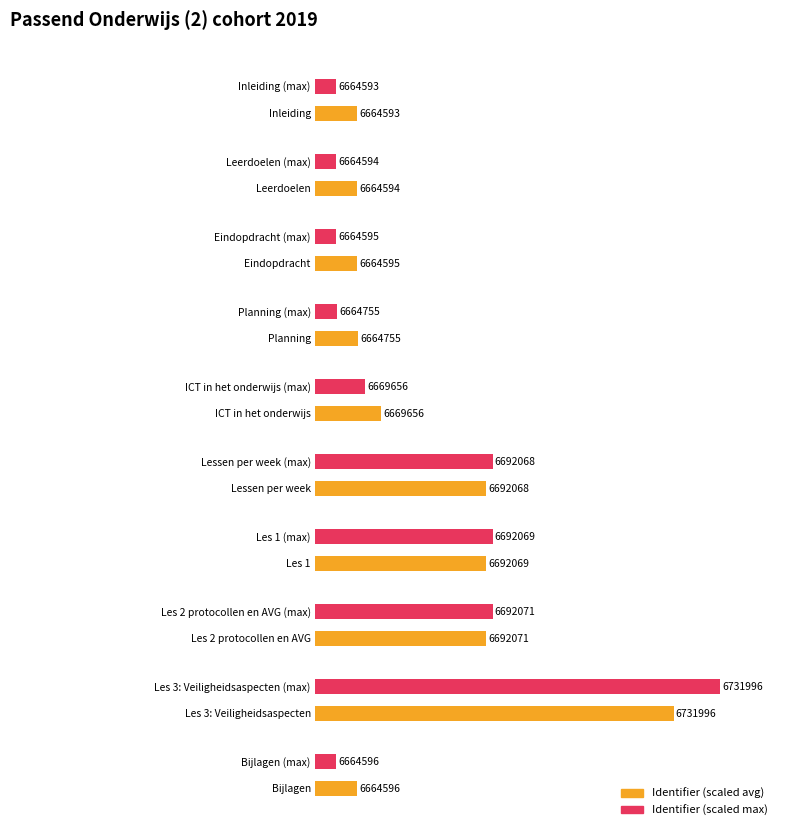

At which category does the chart reach its peak across all series?

Les 3: Veiligheidsaspecten